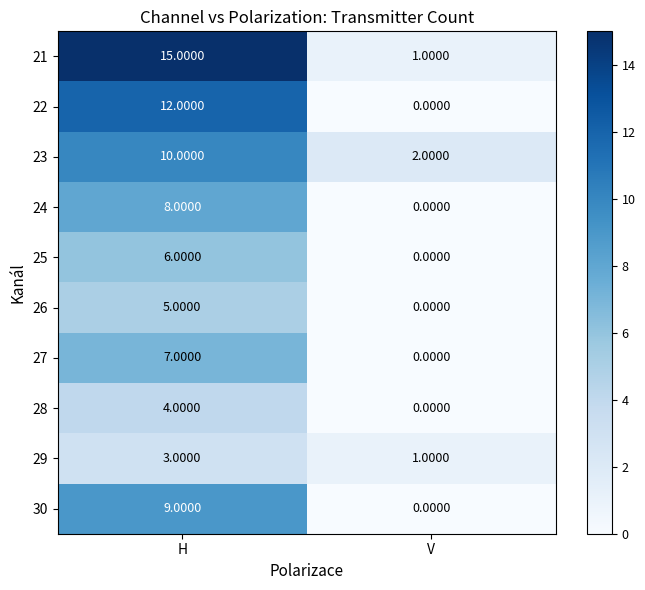

Which series has the largest range (max minus min)?

21